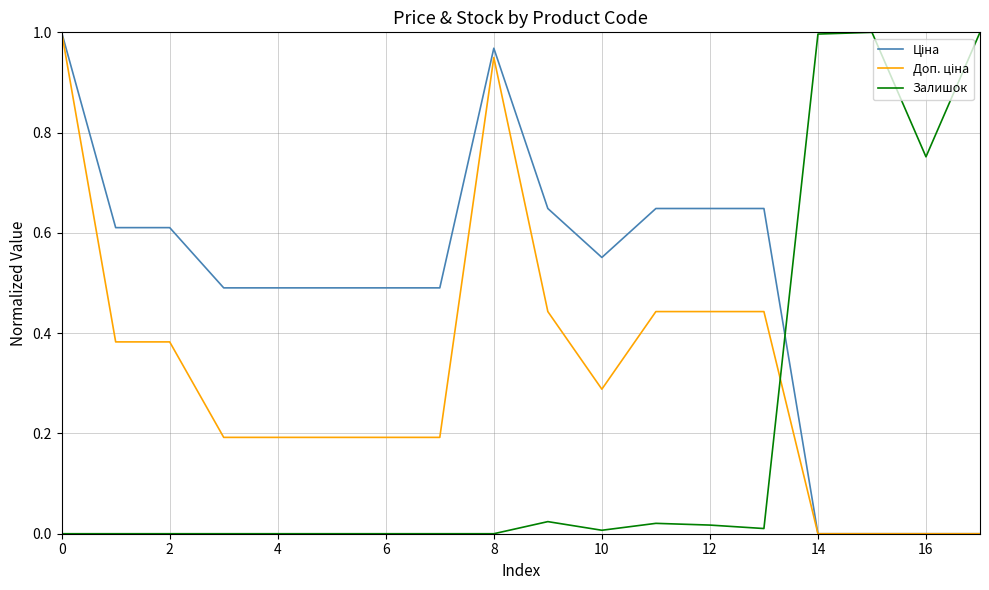

Is it true that Залишок equals 1.2 at 16?

False